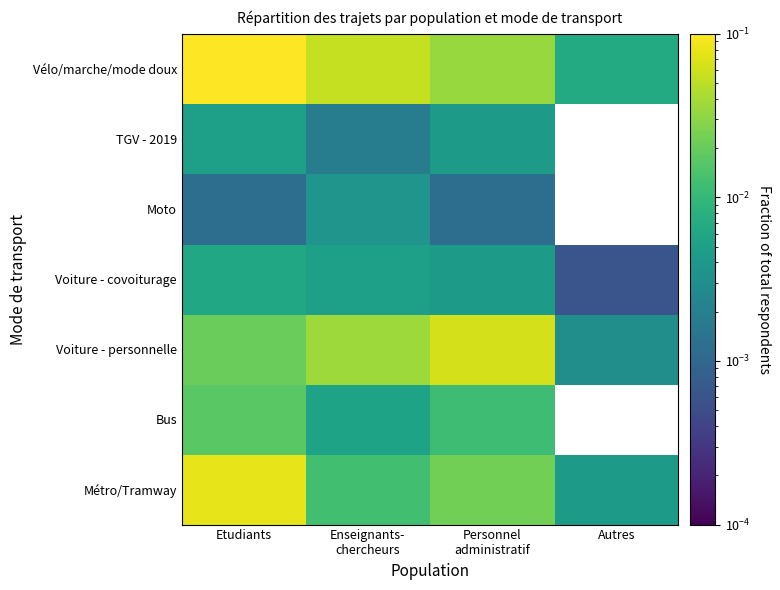

Rank the series by their average value, from lowest to highest.

Métro/Tramway, Bus, Voiture - covoiturage, Voiture - personnelle, Moto, TGV - 2019, Vélo/marche/mode doux